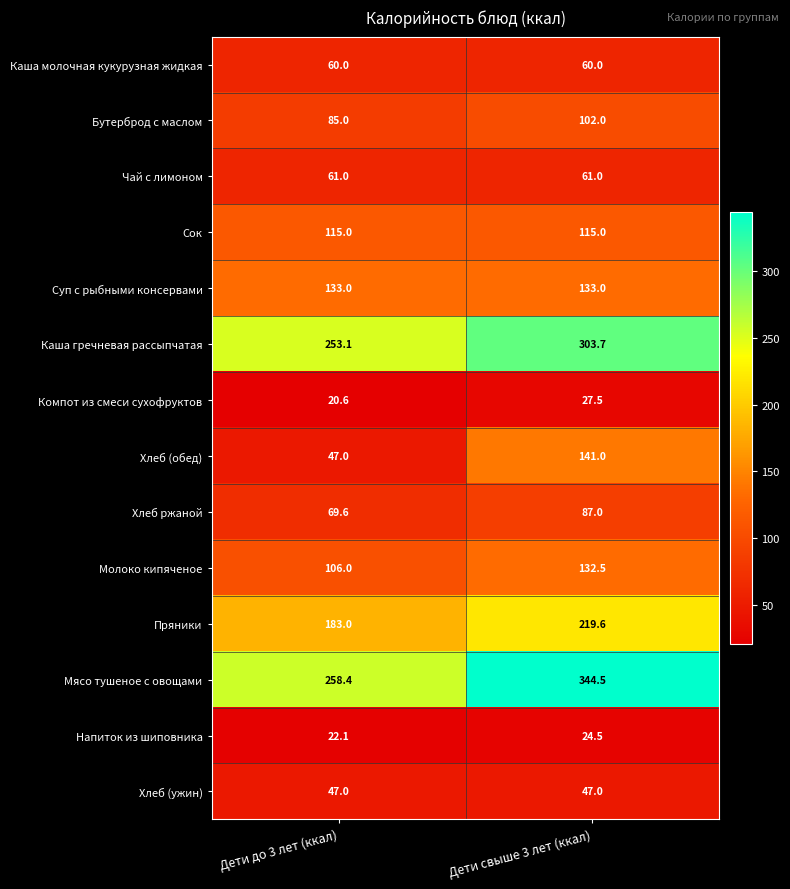

What is the greatest value displayed?

344.5